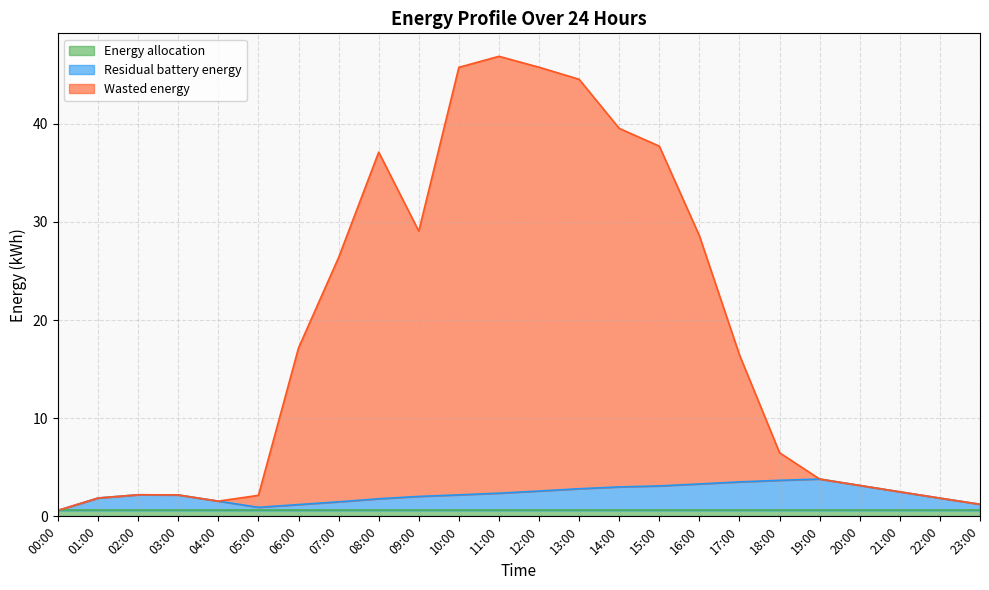

What is the difference between the Residual battery energy values at 12:00 and 18:00?

1.1